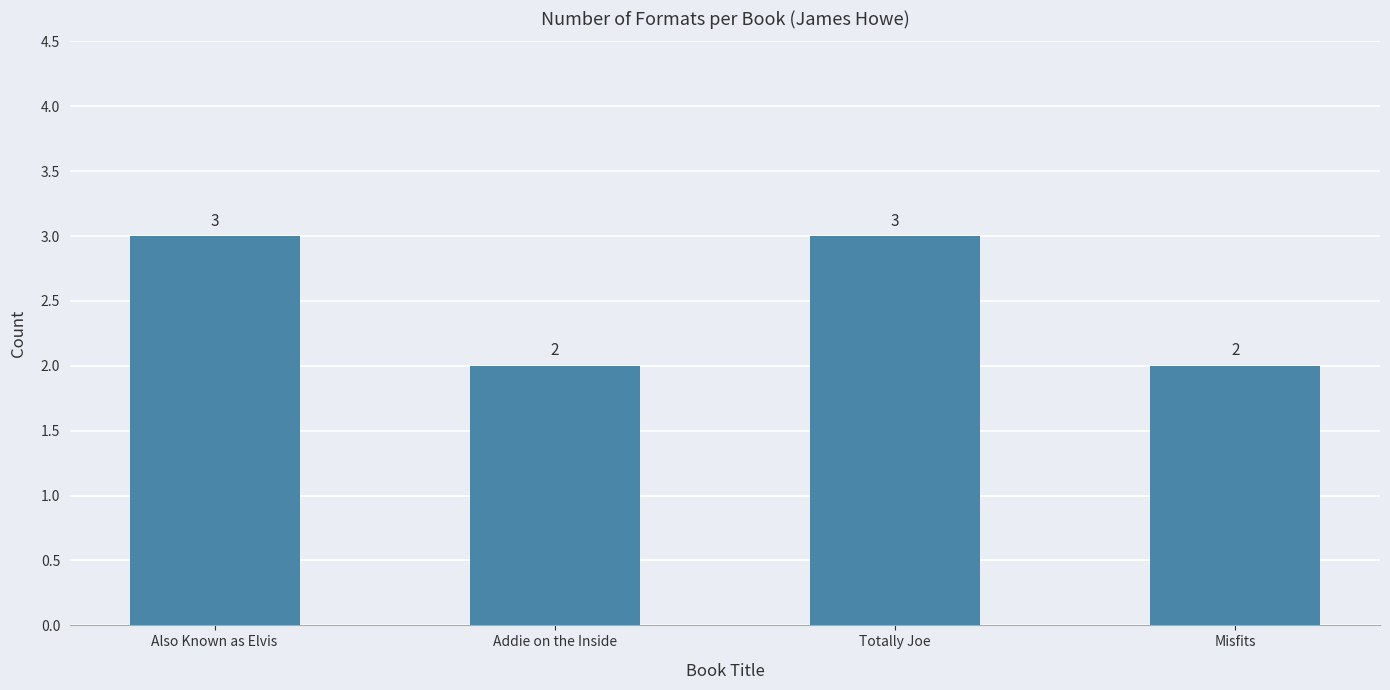

What is the smallest value displayed?

2